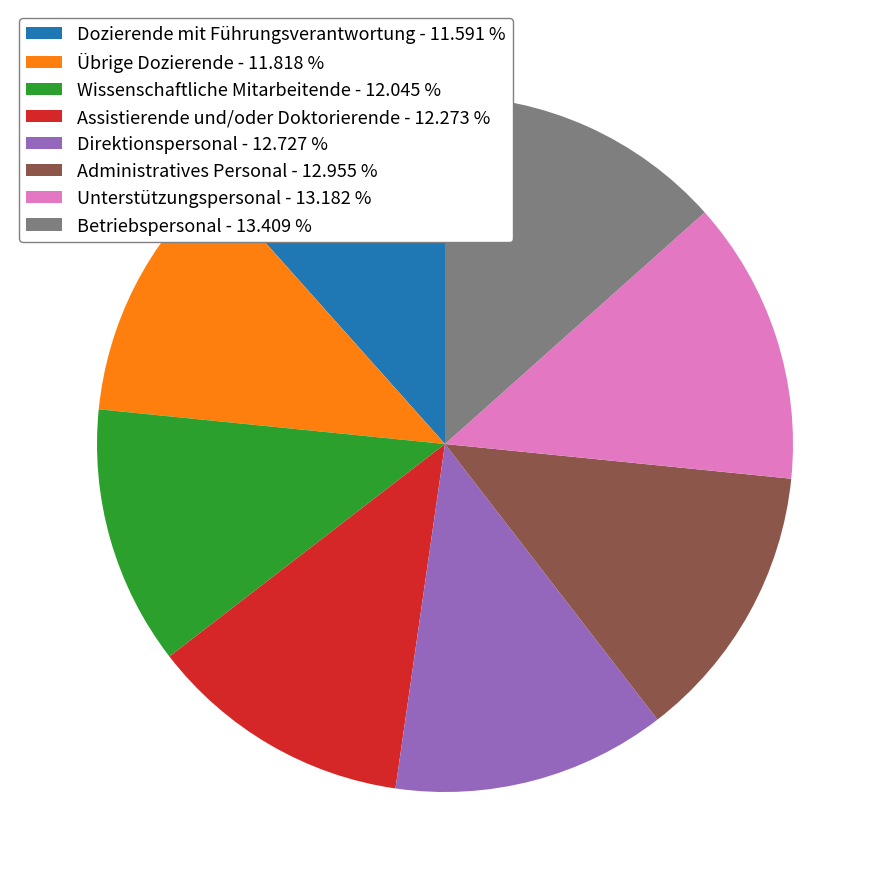

Is the sum of Übrige Dozierende - 11.818 % and Unterstützungspersonal - 13.182 % greater than half?

No